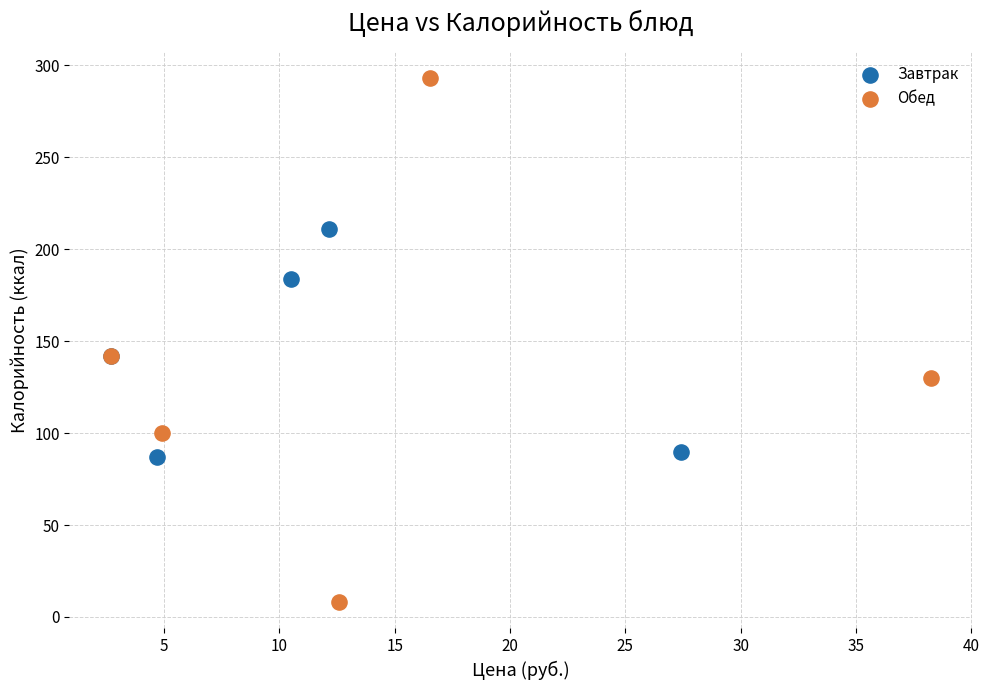

What are all the series names shown in the legend?

Завтрак, Обед